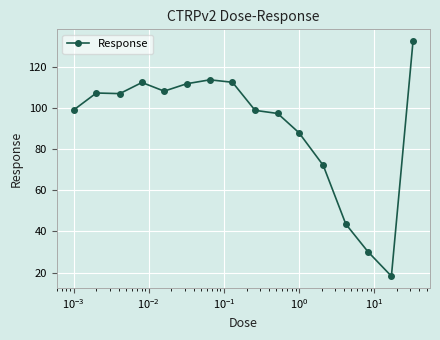

What is the value of the 15th point from the left?

18.3